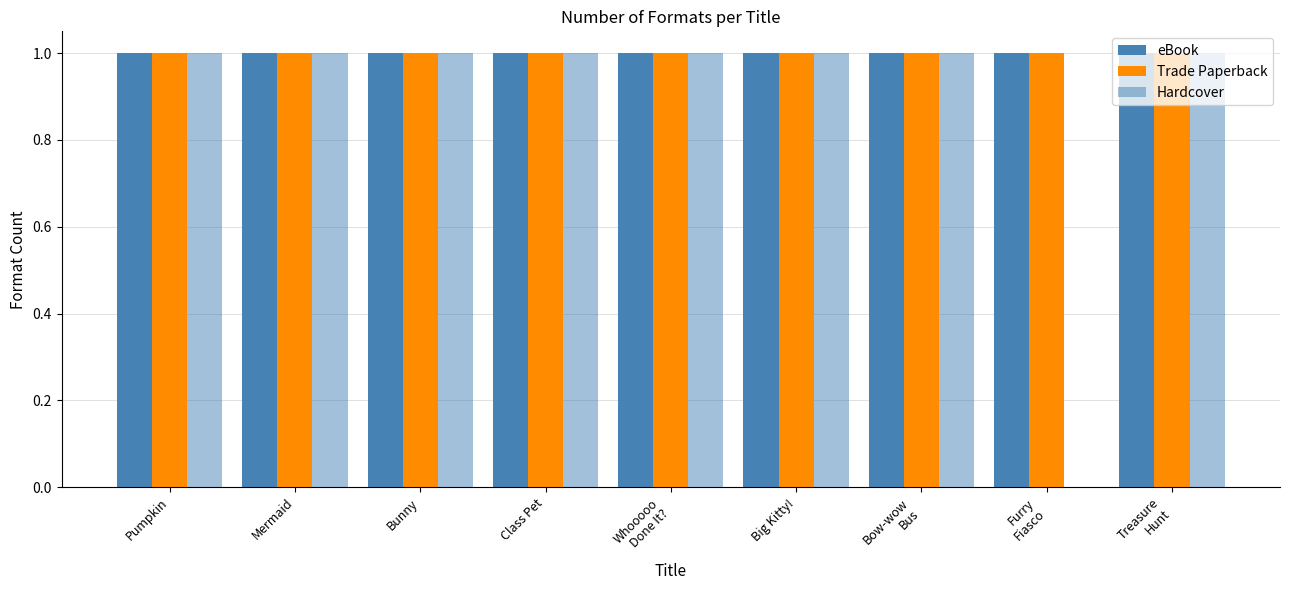

True or false: Hardcover has a value of 1 at Mermaid.

True